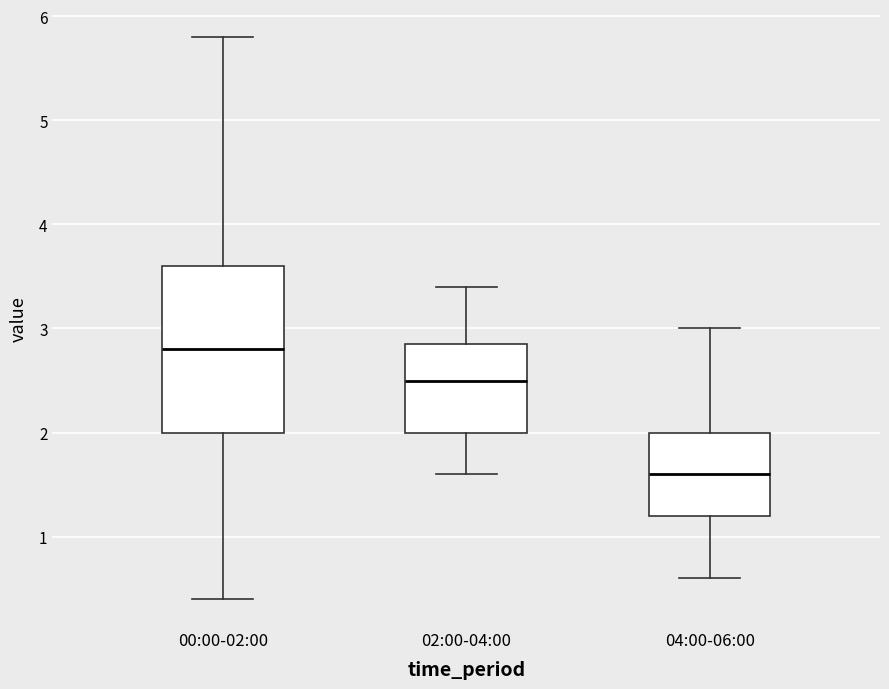

Comparing the boxes themselves (not the whiskers), which one is the tallest?

00:00-02:00